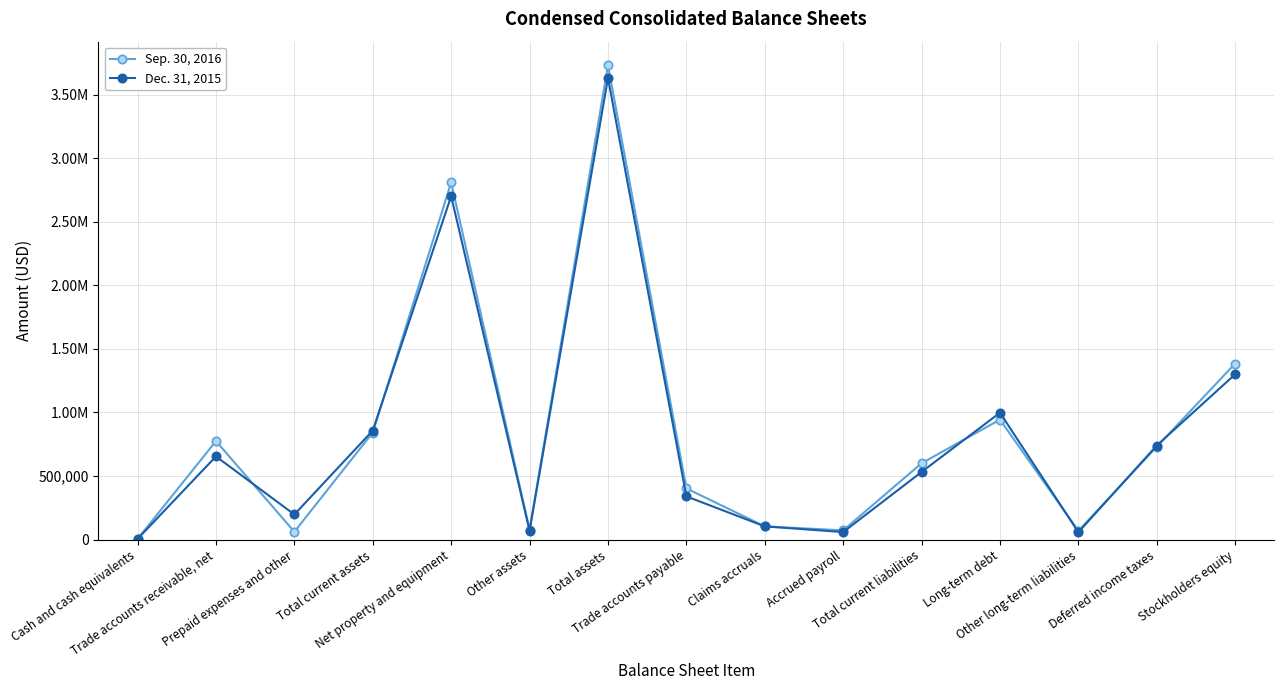

What is the sum of the Dec. 31, 2015 values at Trade accounts payable and Claims accruals?

444552